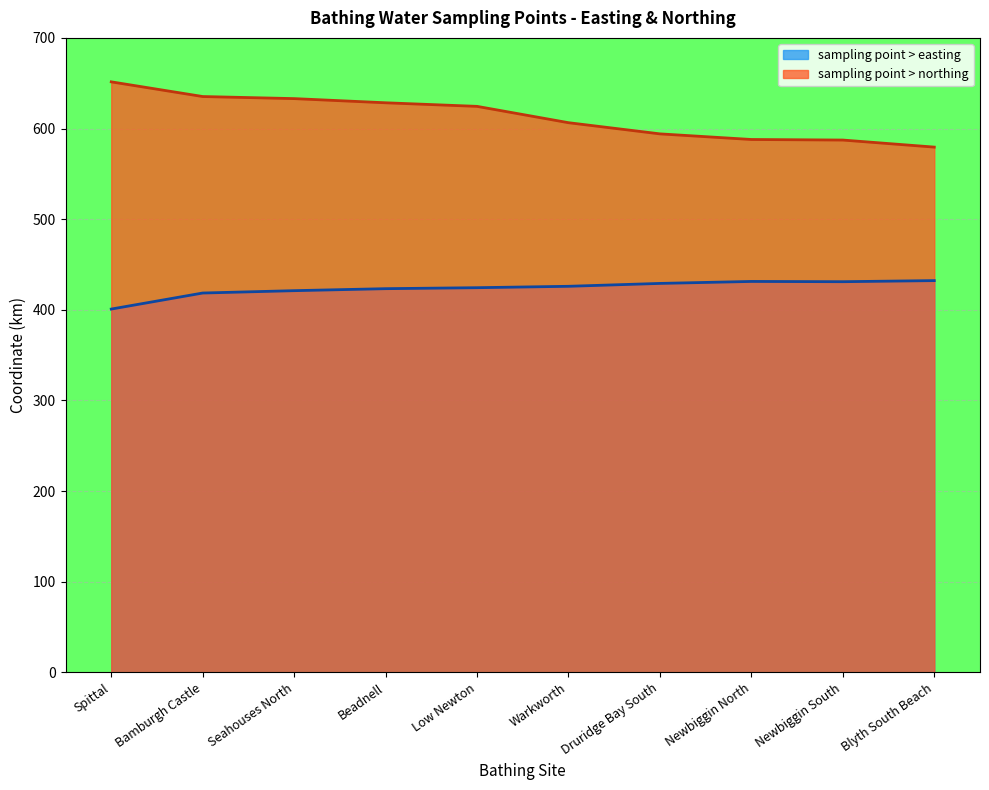

Count the number of categories in the chart.

10